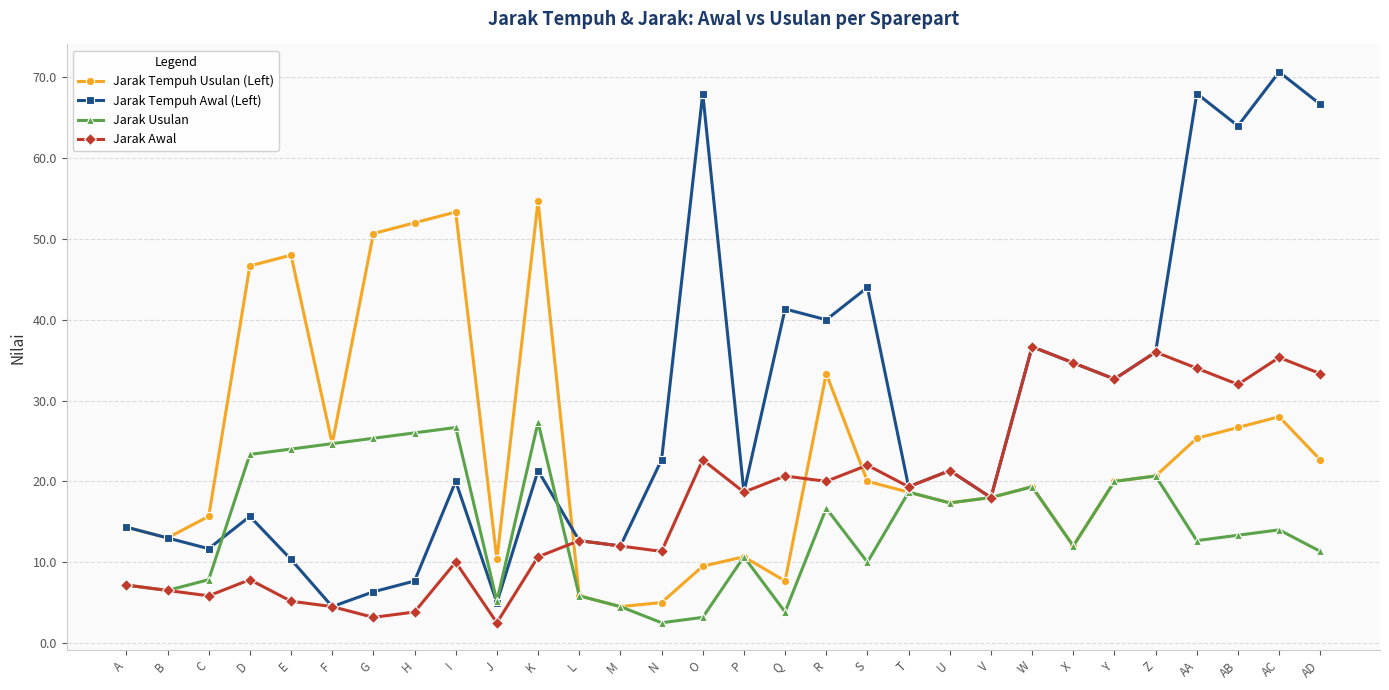

Count the number of categories in the chart.

30